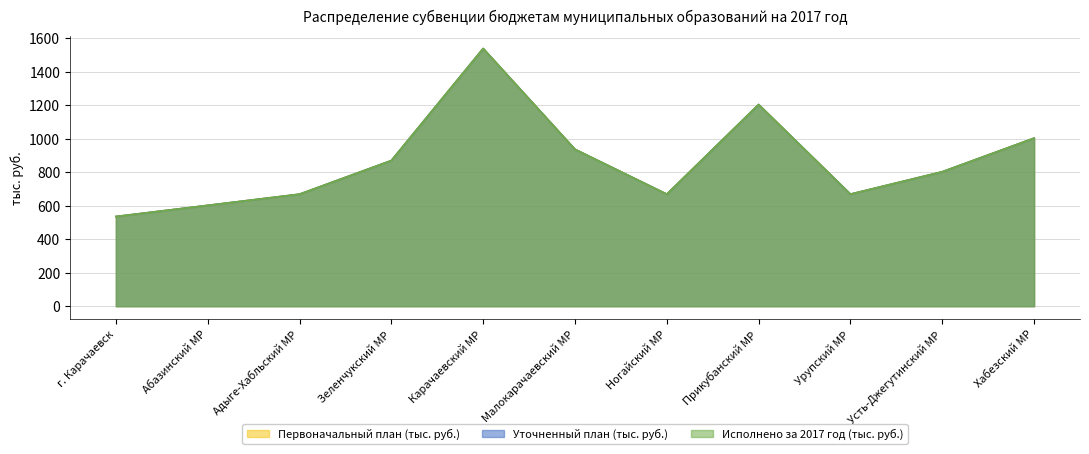

Reading right to left, list all the values displayed in this chart.

Первоначальный план (тыс. руб.): 1002.9	802.3	668.7	1203.5	668.5	936.1	1537.9	869.2	668.5	601.7	535.1
Уточненный план (тыс. руб.): 1002.9	802.3	668.7	1203.5	668.5	936.1	1537.9	869.2	668.5	601.7	535.1
Исполнено за 2017 год (тыс. руб.): 1002.9	802.3	668.7	1203.5	668.5	936.1	1537.9	869.2	668.5	601.7	535.1